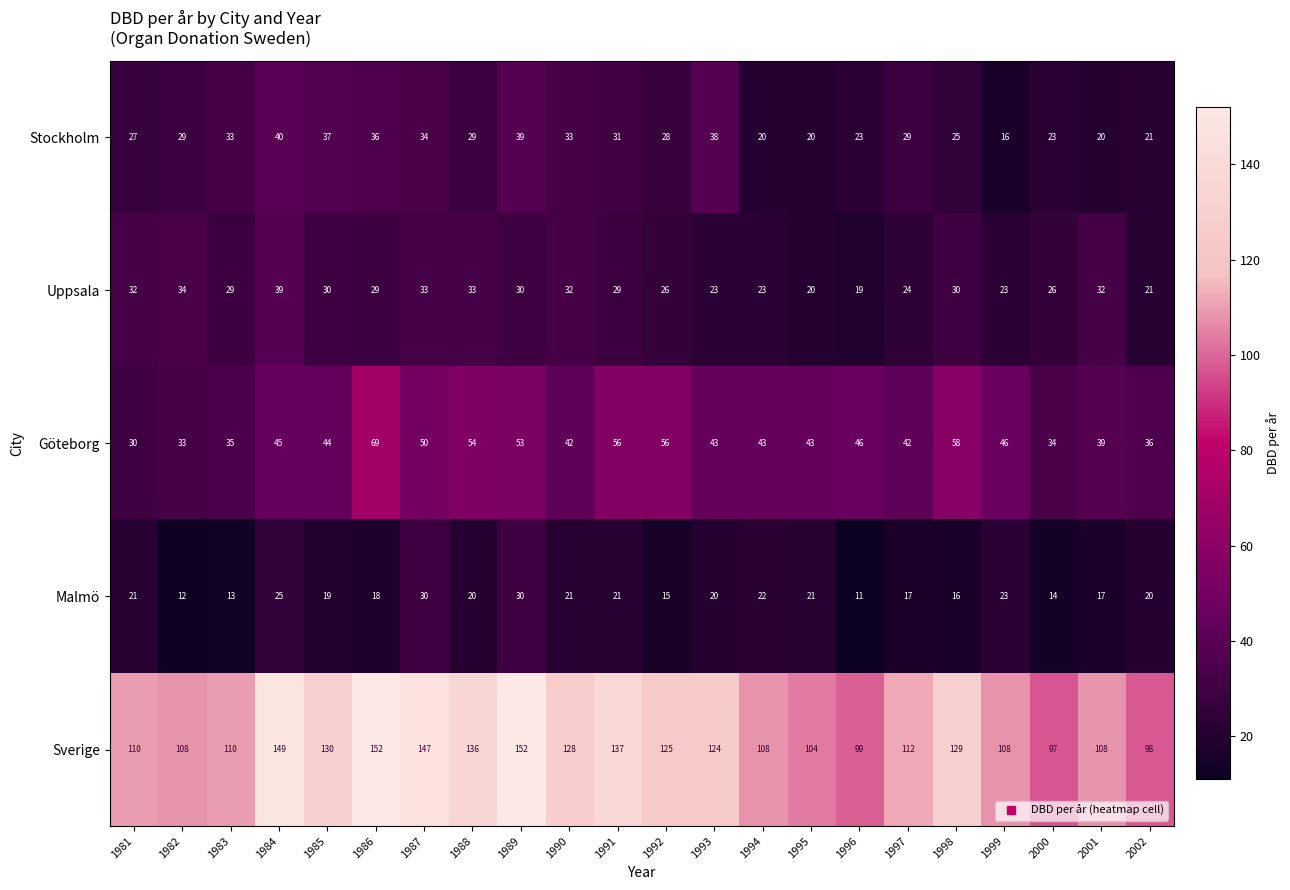

Rank the series by their maximum value, from highest to lowest.

Sverige, Göteborg, Stockholm, Uppsala, Malmö